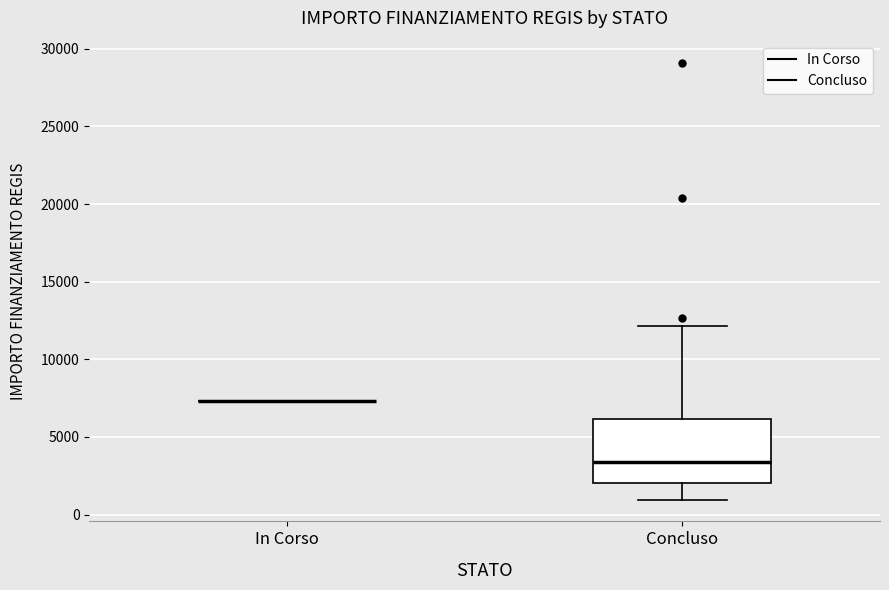

Comparing the boxes themselves (not the whiskers), which one is the tallest?

Concluso